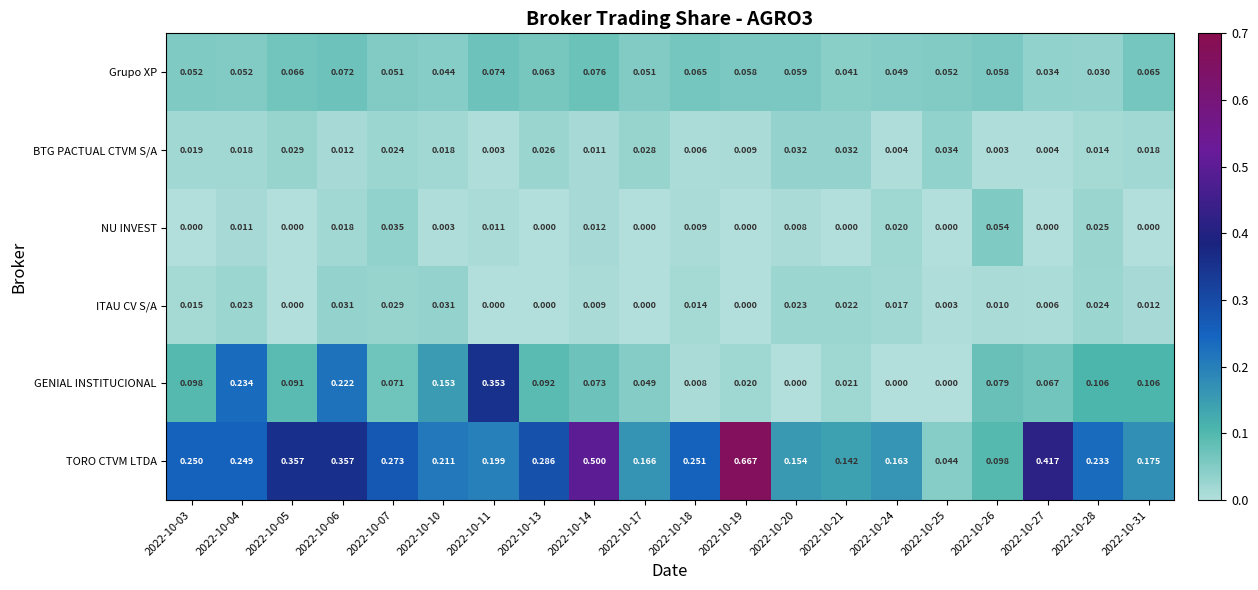

Between 2022-10-14 and 2022-10-17, which series saw the biggest shift?

TORO CTVM LTDA